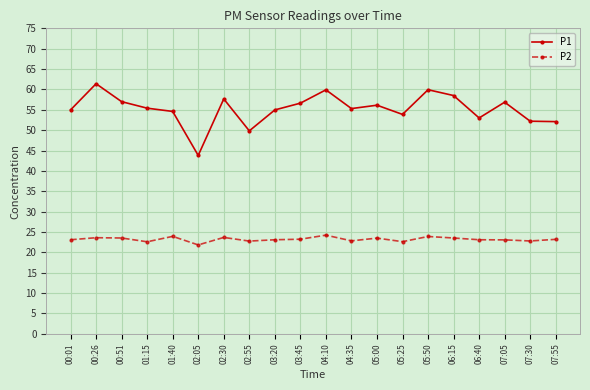

How many distinct data groups are displayed?

2